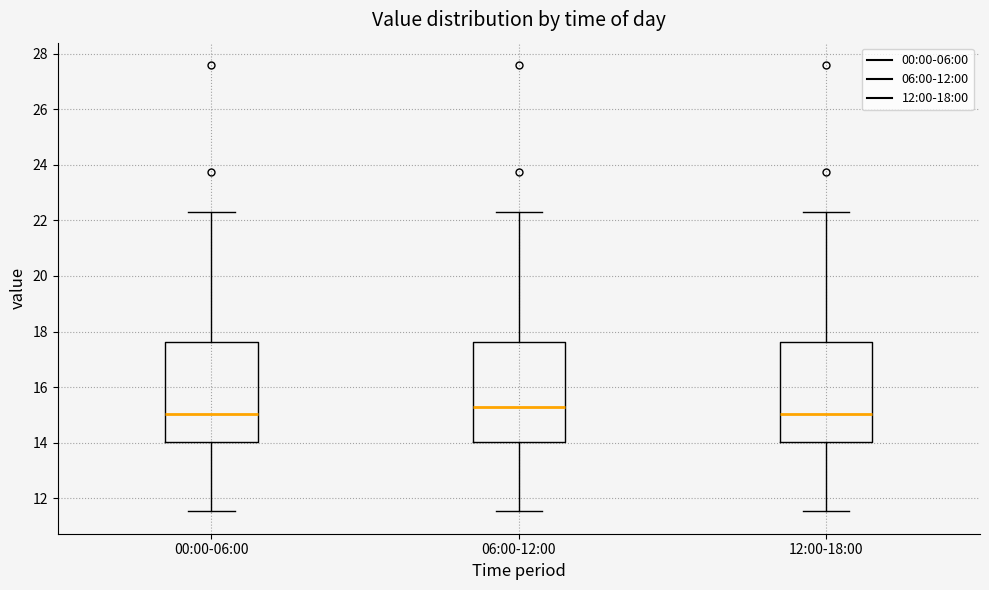

Reading left to right, transcribe this box plot: for each box, give where its median line is, the range the box spans, and where its two whiskers end, as read against the y-axis. The values are not printed on the chart, so give them approximately, as read against the axis.

00:00-06:00: median 15.0, box 14.0 to 17.6, whiskers 11.6 to 22.4
06:00-12:00: median 15.2, box 14.0 to 17.6, whiskers 11.6 to 22.4
12:00-18:00: median 15.0, box 14.0 to 17.6, whiskers 11.6 to 22.4